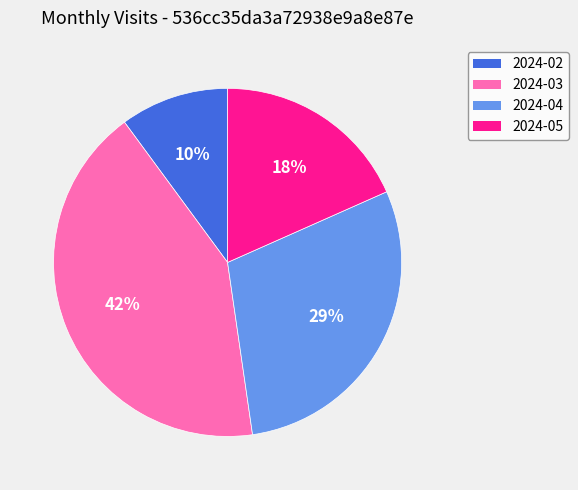

Is the sum of 2024-05 and 2024-04 greater than half?

No